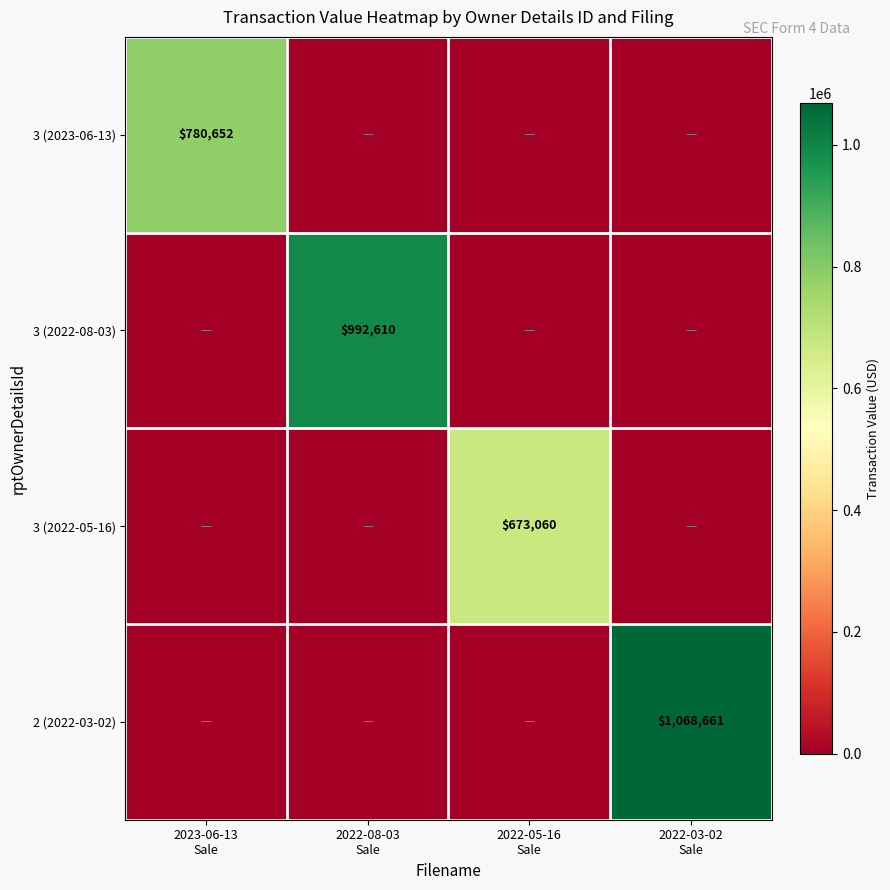

Which series has the widest spread of values?

2 (2022-03-02)